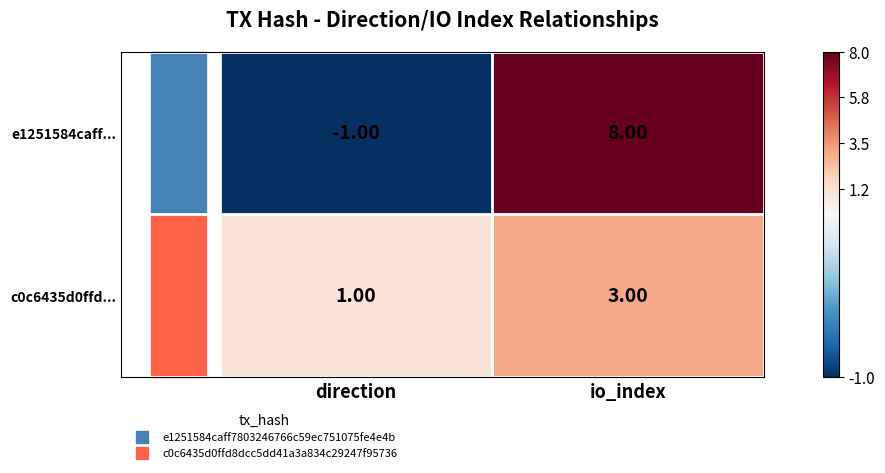

What is the average value of the e1251584caff... series?

4